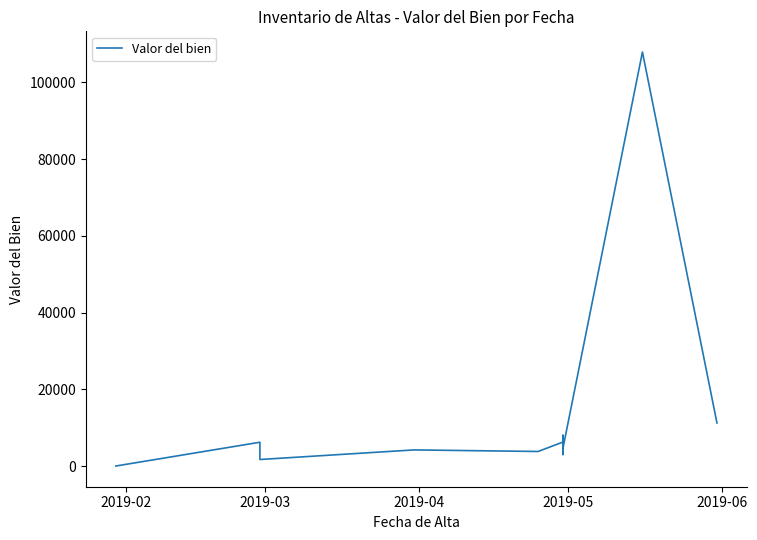

What is the difference between the maximum and minimum values?

107879.0